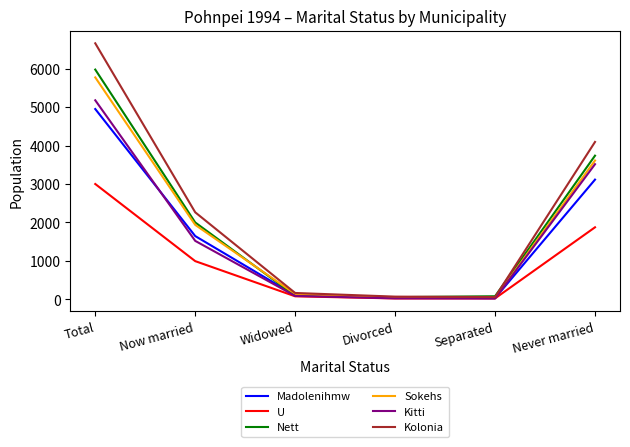

What is the difference between the maximum and second lowest values in the Sokehs series?

5726